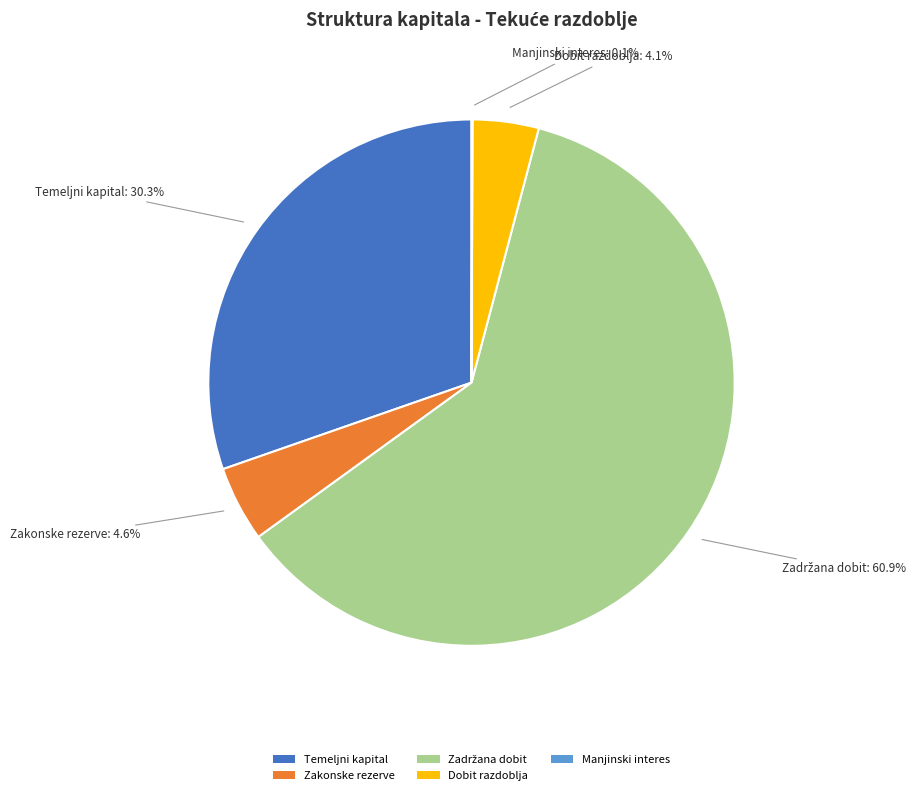

To the nearest percent, what is the average slice percentage?

20%